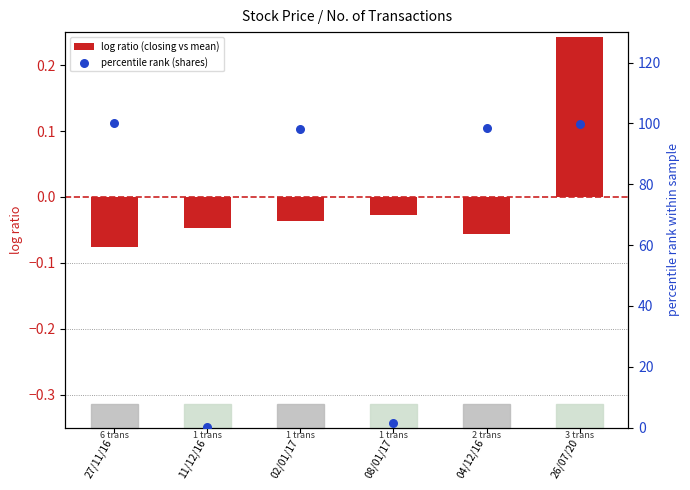

What are all the series names shown in the legend?

log ratio (closing vs mean), percentile rank (shares)